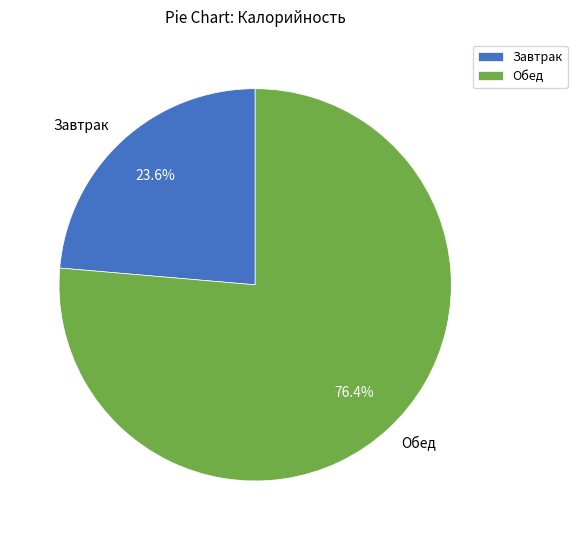

To the nearest percent, what is the average slice percentage?

50%